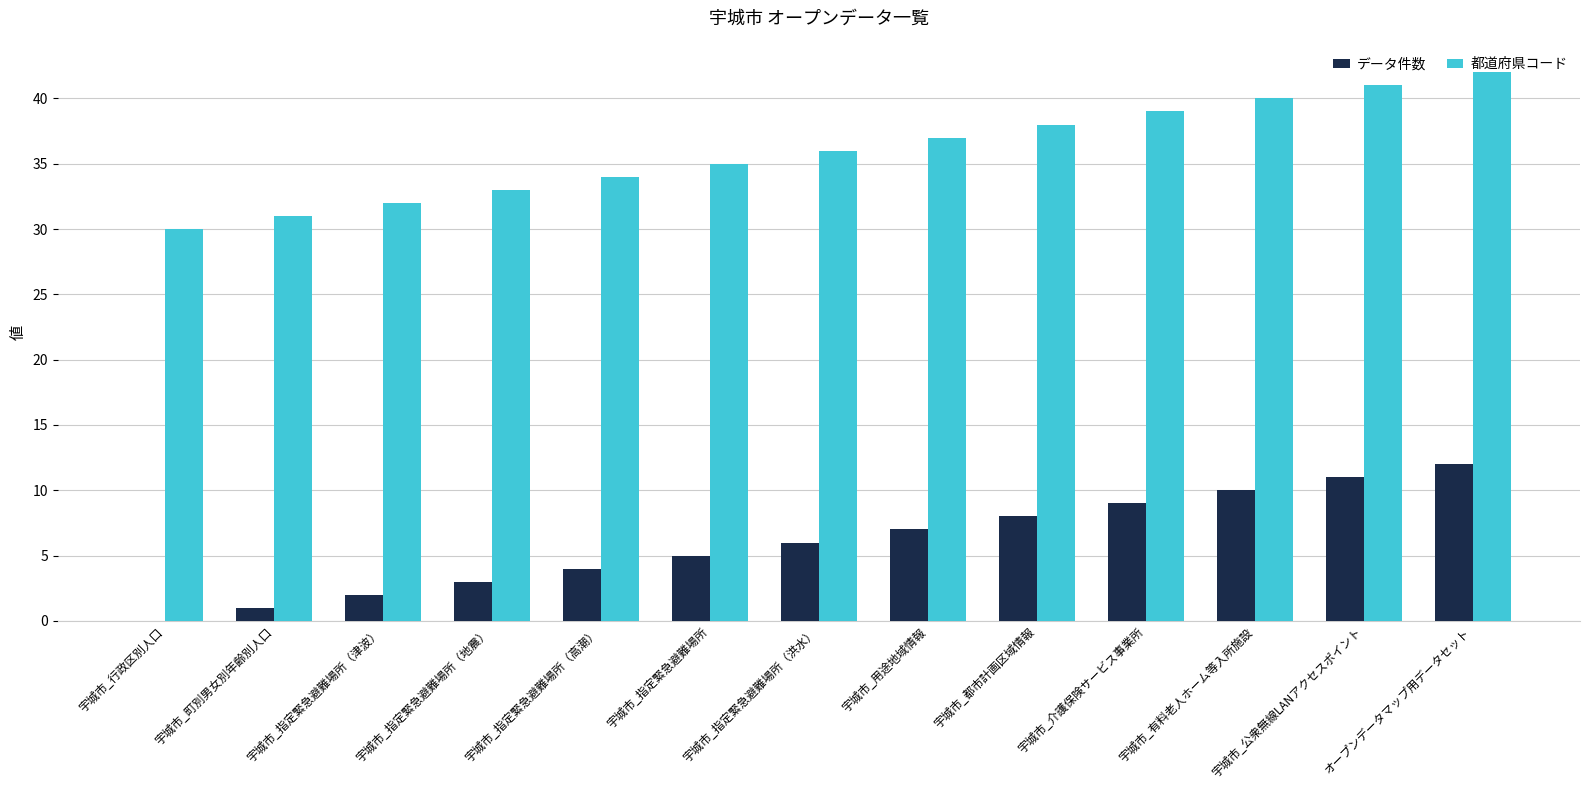

Which label corresponds to the largest value in the chart?

オープンデータマップ用データセット